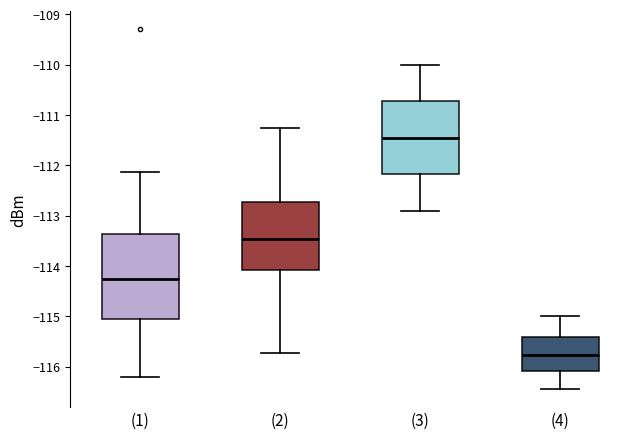

Reading left to right, transcribe this box plot: for each box, give where its median line is, the range the box spans, and where its two whiskers end, as read against the y-axis. The values are not printed on the chart, so give them approximately, as read against the axis.

(1): median -114.3, box -115.1 to -113.4, whiskers -116.2 to -112.1
(2): median -113.5, box -114.1 to -112.7, whiskers -115.7 to -111.3
(3): median -111.4, box -112.2 to -110.7, whiskers -112.9 to -110.0
(4): median -115.8, box -116.1 to -115.4, whiskers -116.4 to -115.0